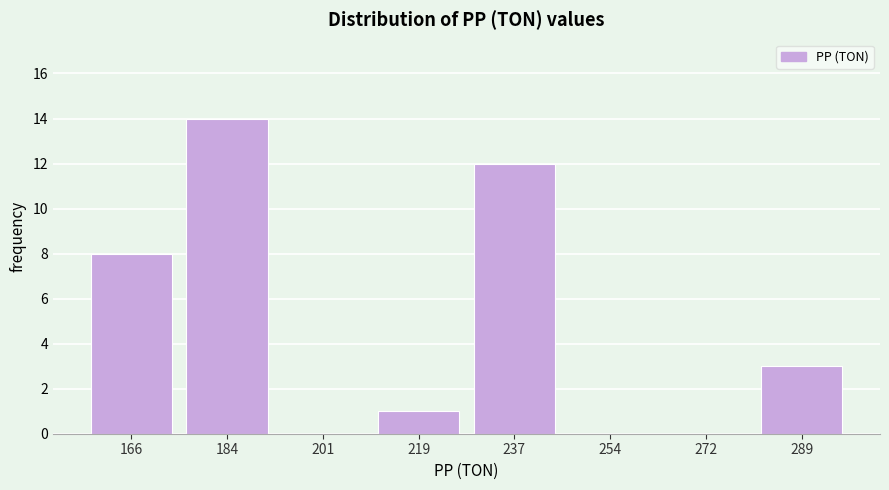

What is the height of the bar covering 158 to 176 on the x-axis? Neither the bar edges nor the heights are printed on the chart, so give them approximately, as read against the axes.

8